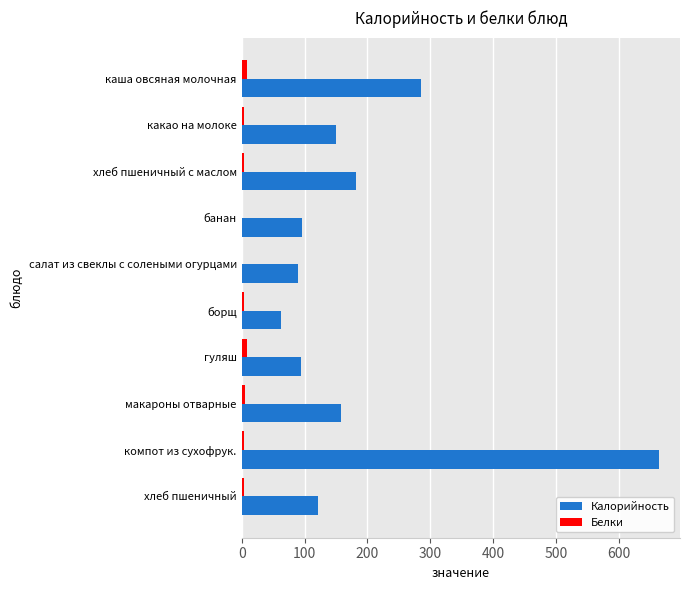

At which category does the chart reach its peak across all series?

компот из сухофрук.